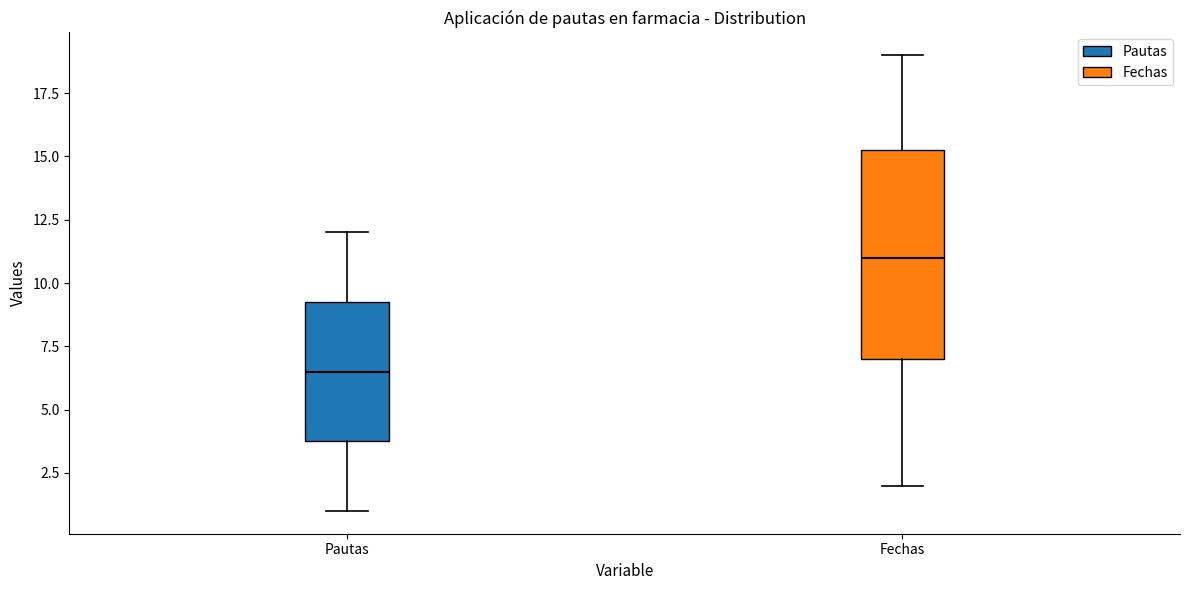

Which box has the highest median line?

Fechas